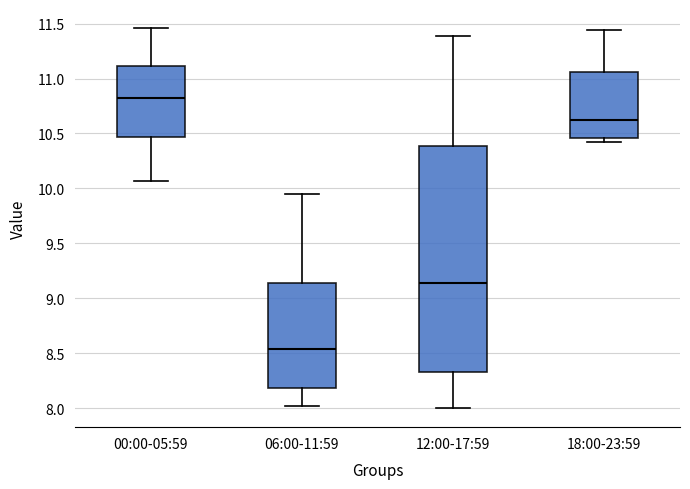

Where is the lower edge of the box for 12:00-17:59 on the y-axis? The values are not printed on the chart, so give them approximately, as read against the axis.

8.35